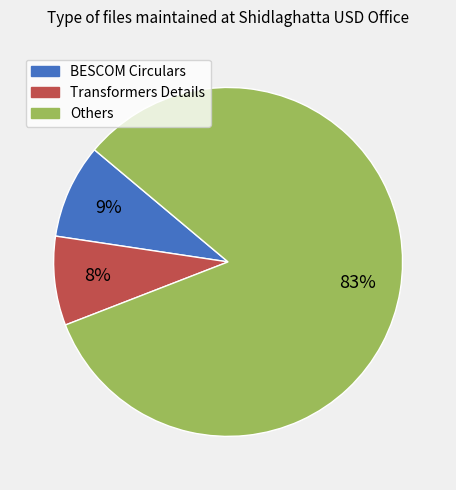

Is there any slice that represents more than half of the pie?

Yes